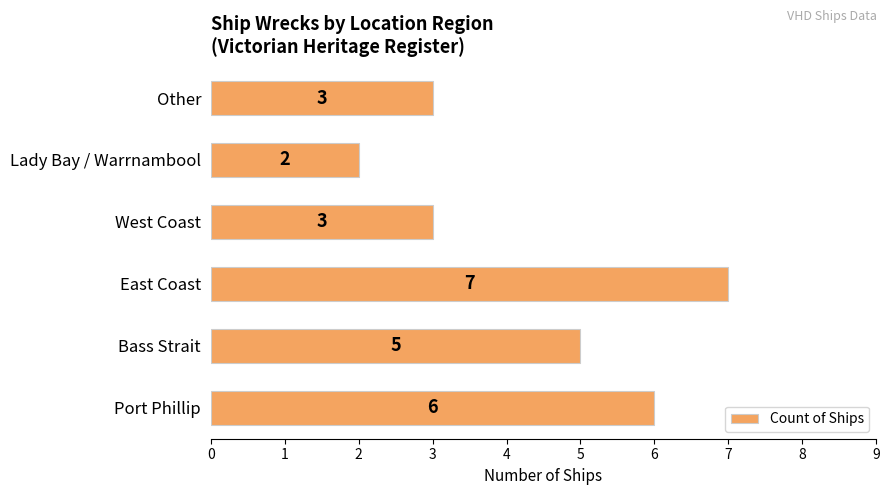

True or false: the data shows 3 at West Coast.

True